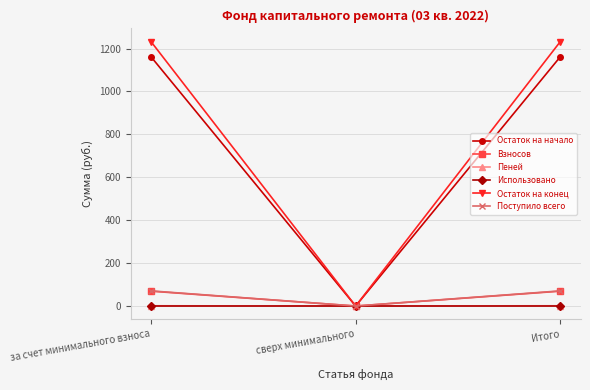

What is the value of the Взносов point at the 1st from the left?

69.3